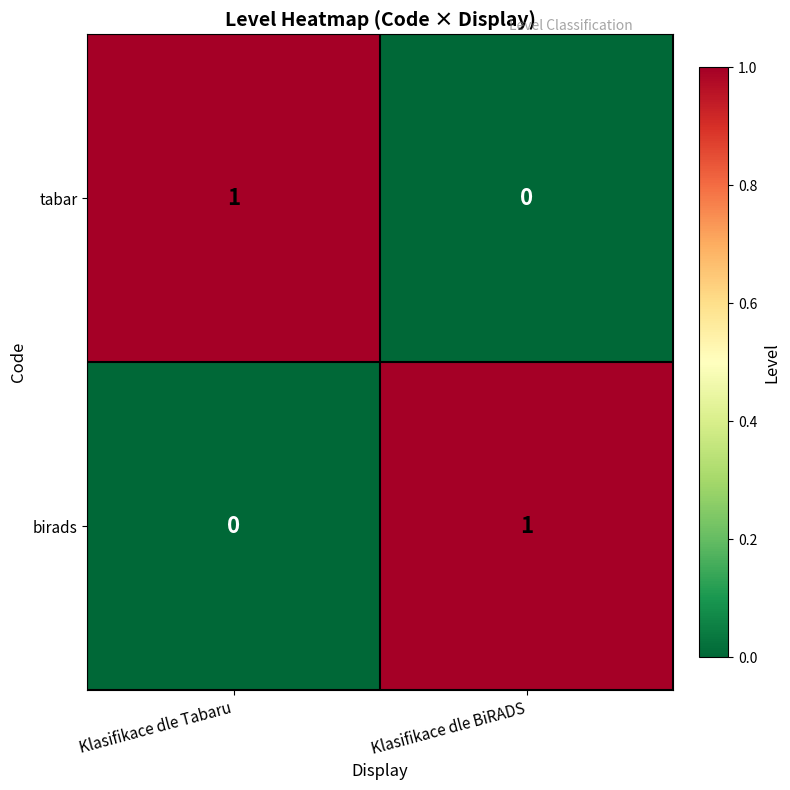

At Klasifikace dle BiRADS, list the series in order from smallest to largest.

tabar, birads